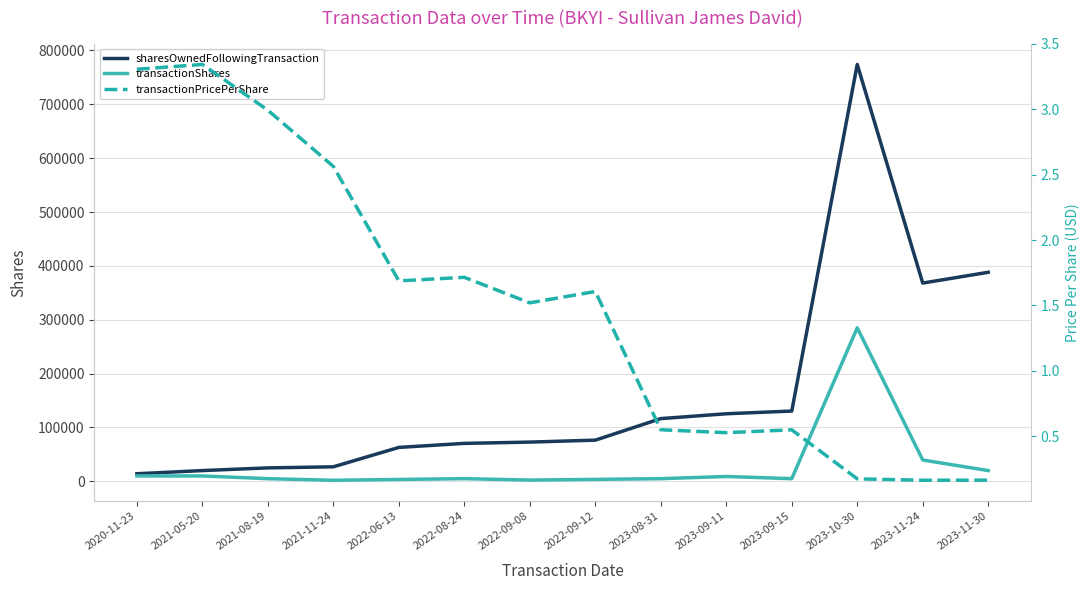

True or false: sharesOwnedFollowingTransaction has a value of 27000.0 at 2021-11-24.

True